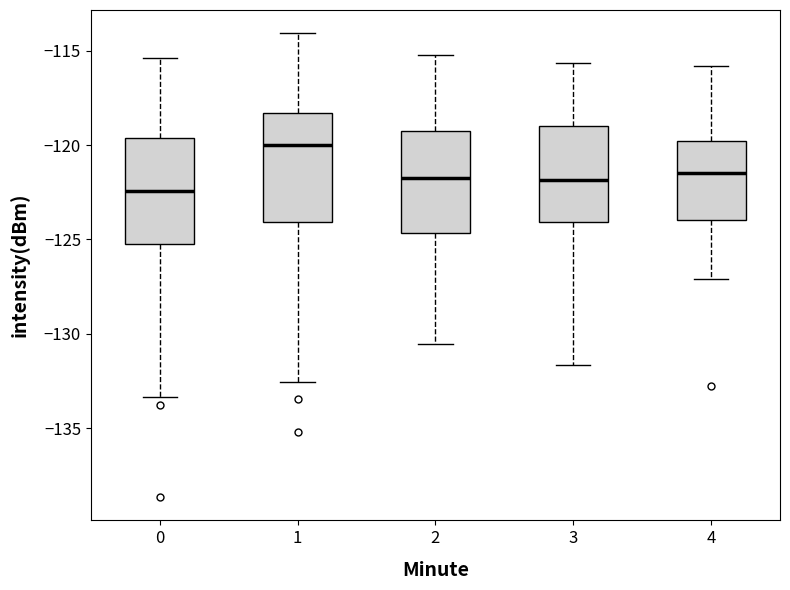

Reading left to right, transcribe this box plot: for each box, give where its median line is, the range the box spans, and where its two whiskers end, as read against the y-axis. The values are not printed on the chart, so give them approximately, as read against the axis.

0: median -122.5, box -125.5 to -119.5, whiskers -133.5 to -115.5
1: median -120.0, box -124.0 to -118.5, whiskers -132.5 to -114.0
2: median -121.5, box -124.5 to -119.0, whiskers -130.5 to -115.0
3: median -122.0, box -124.0 to -119.0, whiskers -131.5 to -115.5
4: median -121.5, box -124.0 to -120.0, whiskers -127.0 to -116.0